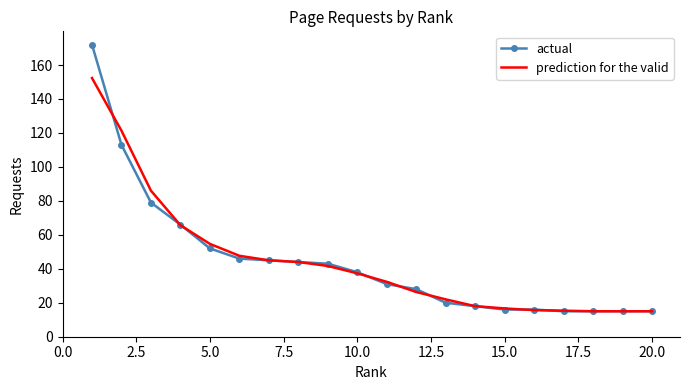

What is the highest value of the prediction for the valid series?

152.3